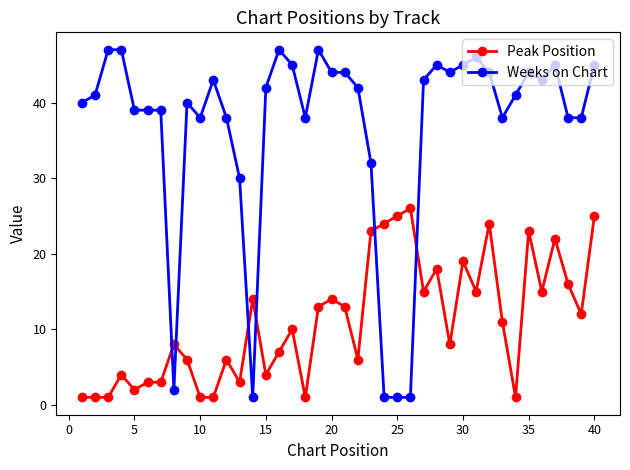

What is the average value of the Weeks on Chart series?

37